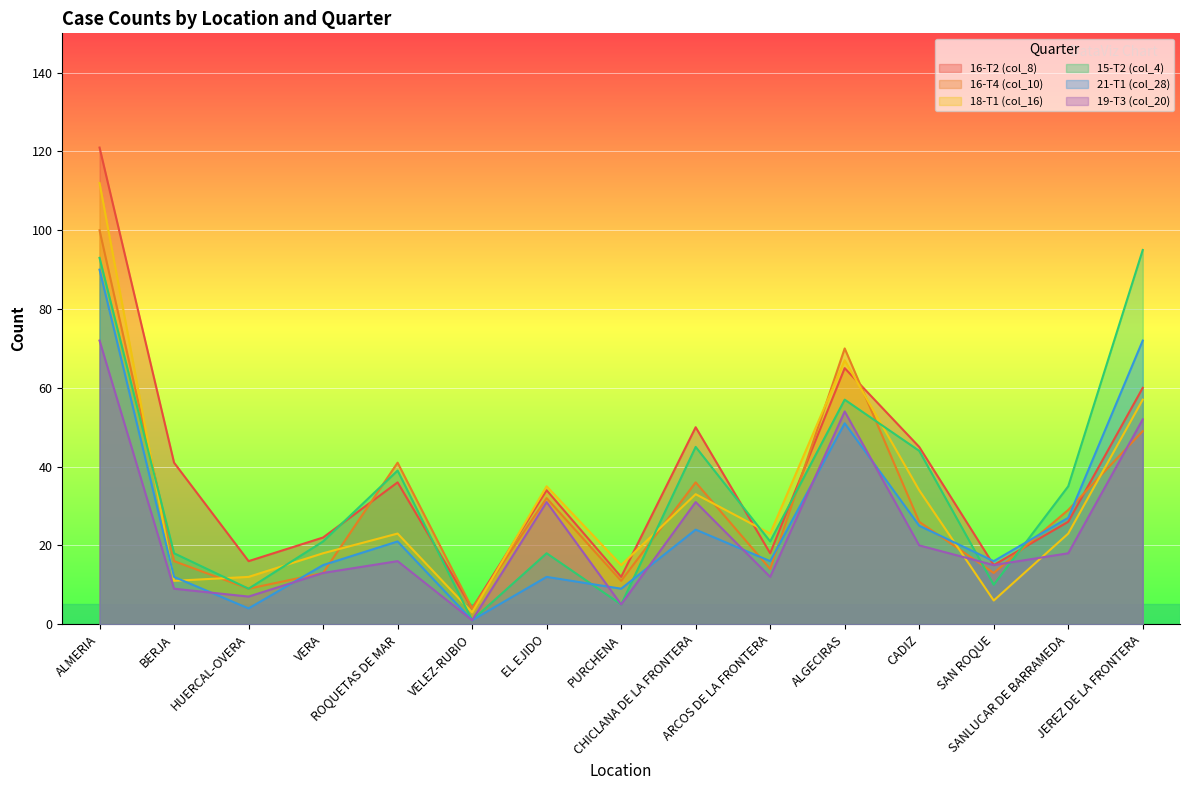

At which label is 16-T4 (col_10) closest to 52?

JEREZ DE LA FRONTERA